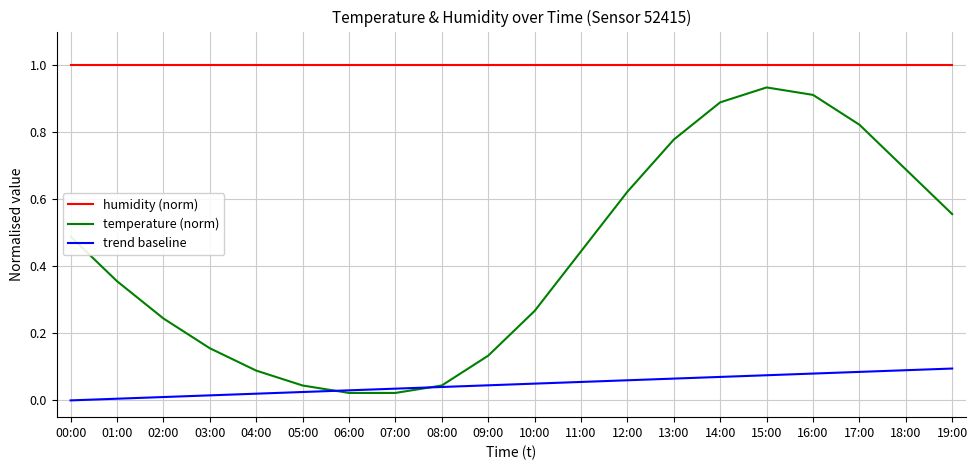

What is the greatest value displayed?

1.0